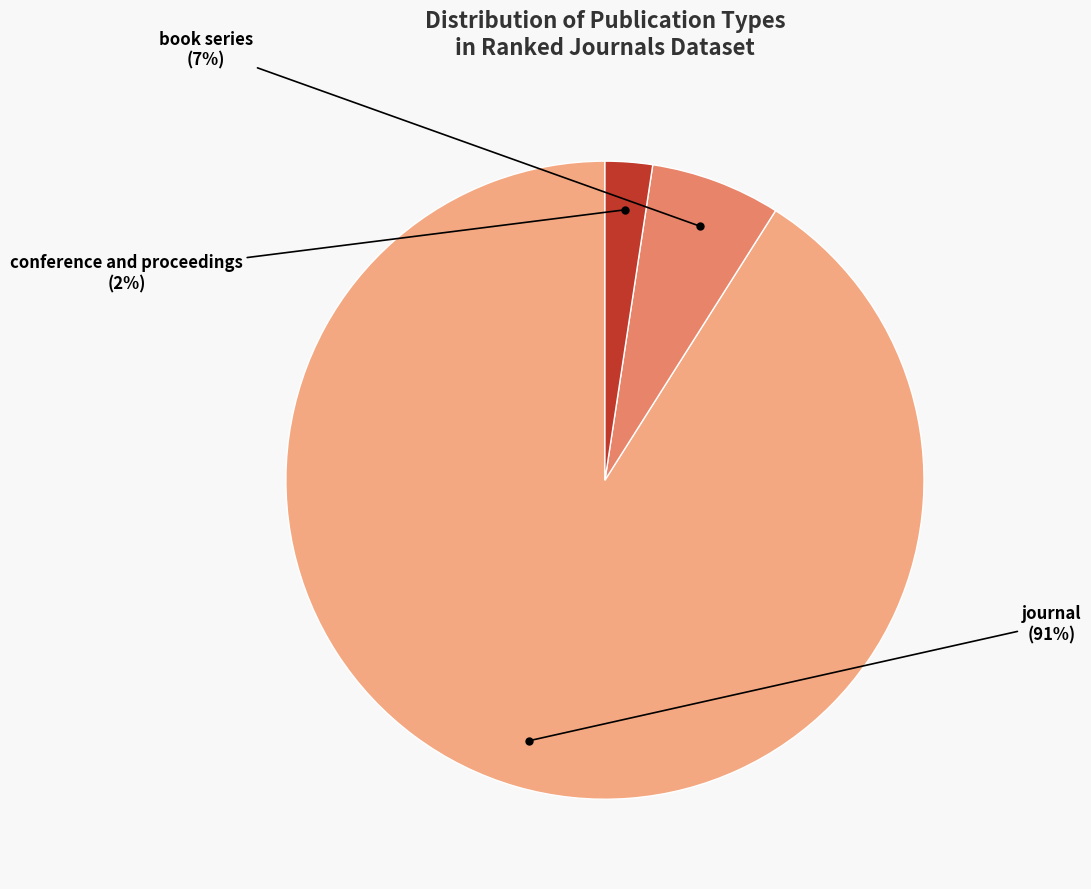

Is there any slice that represents more than half of the pie?

Yes